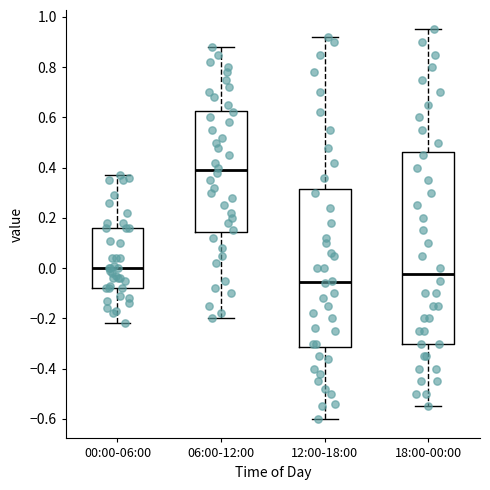

Which box has the highest median line?

06:00-12:00